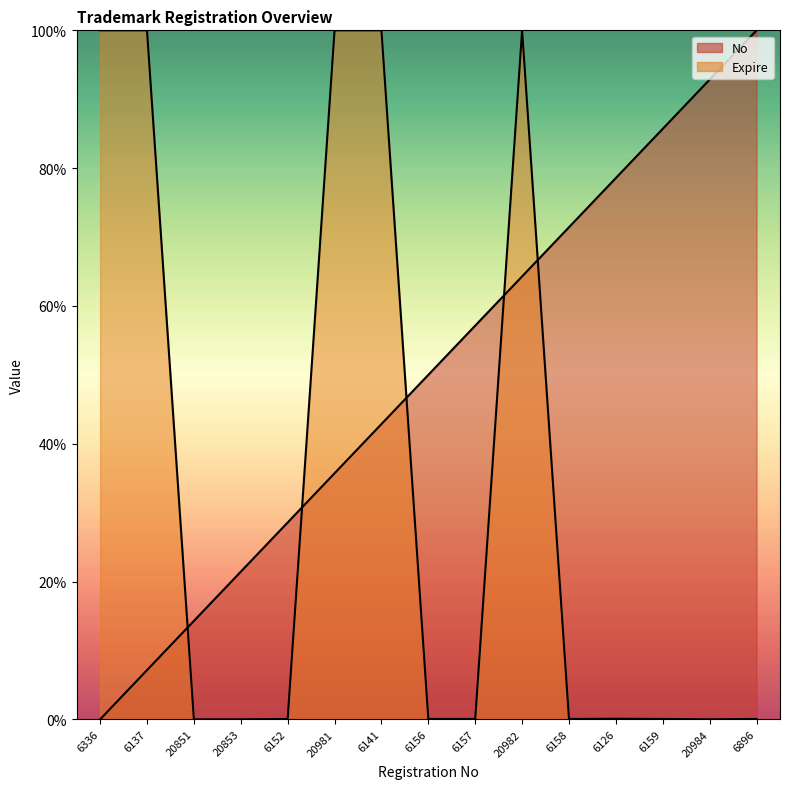

Which series has the largest total across all categories?

No